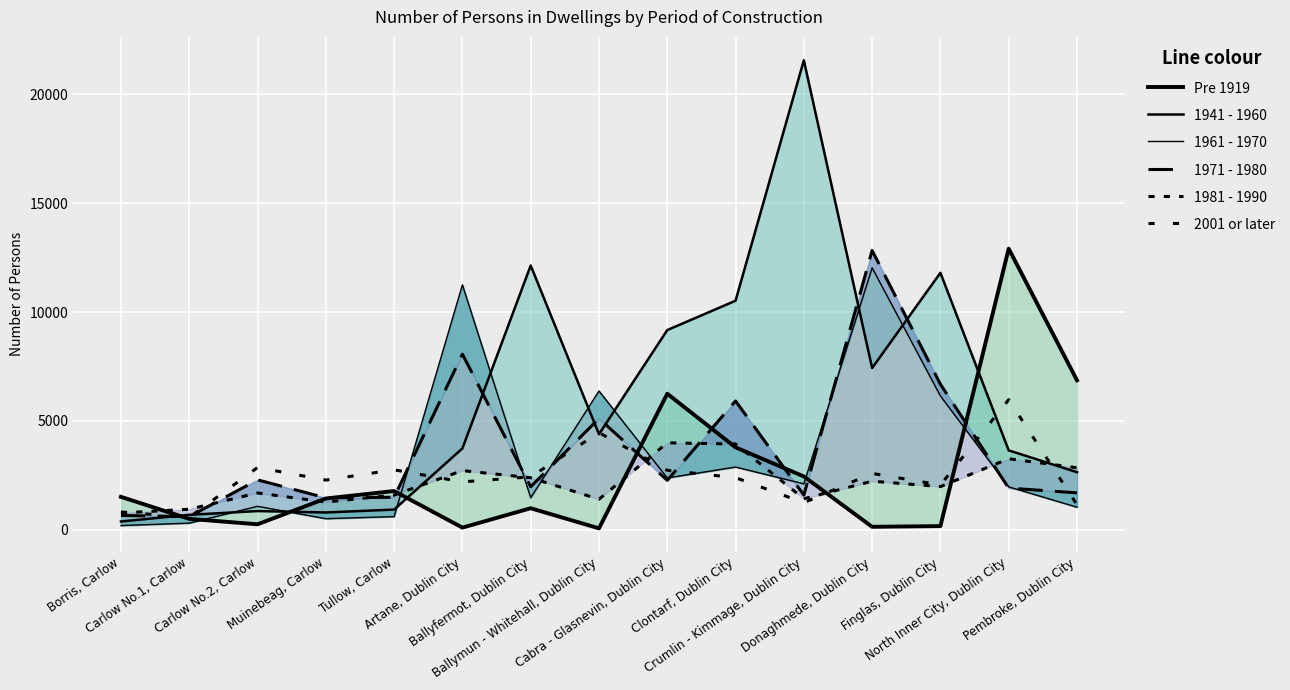

At which label does 2001 or later first exceed 2397?

Carlow No.2, Carlow